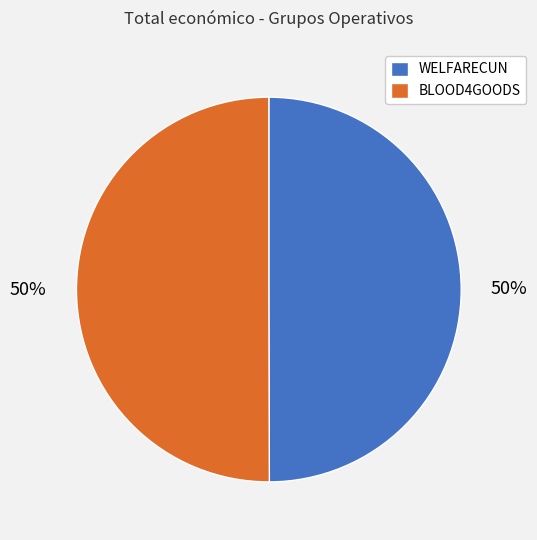

The WELFARECUN slice represents 50% of the pie. True or false?

True